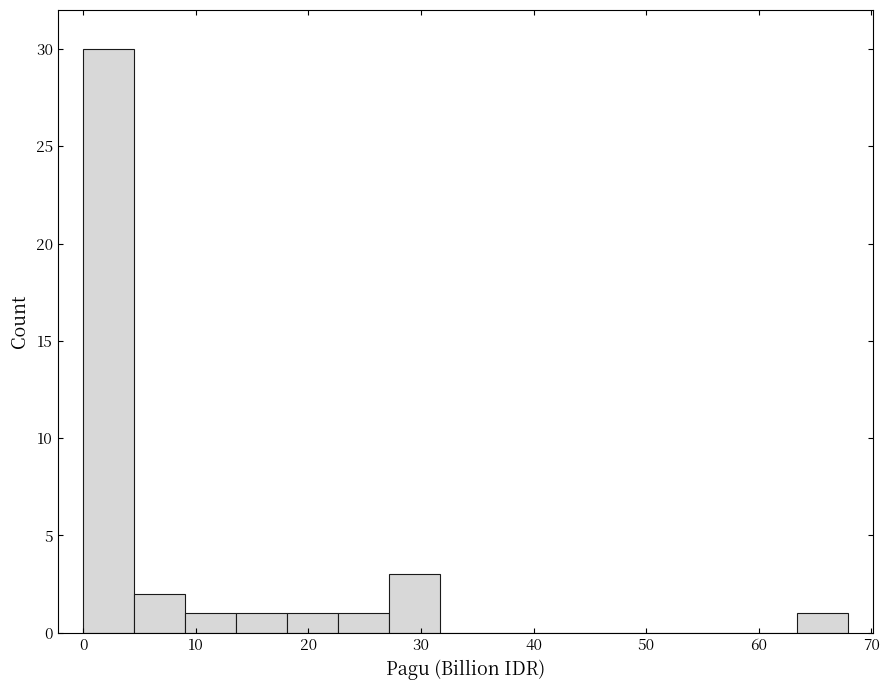

What is the height of the bar covering 0 to 5 on the x-axis? Neither the bar edges nor the heights are printed on the chart, so give them approximately, as read against the axes.

30